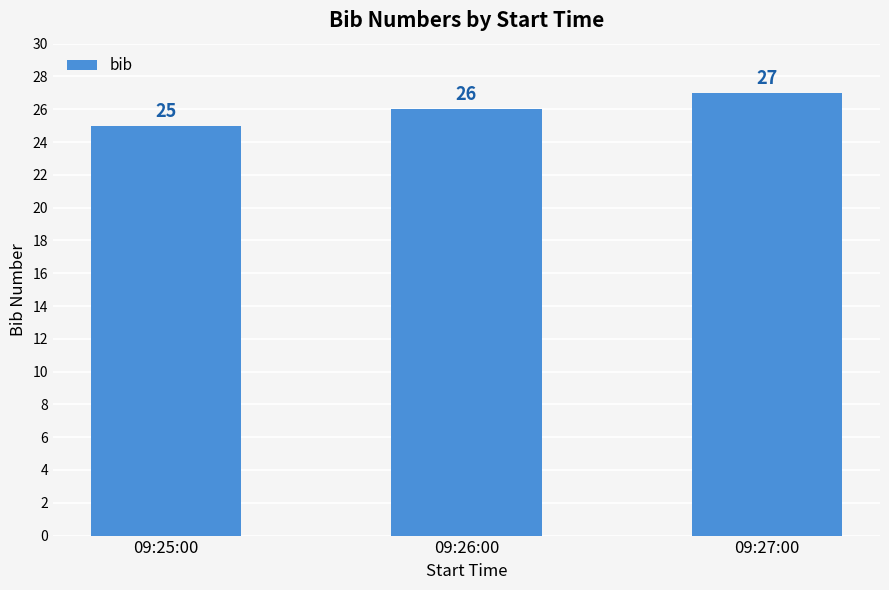

Is it true that the value at 09:26:00 is 26?

True